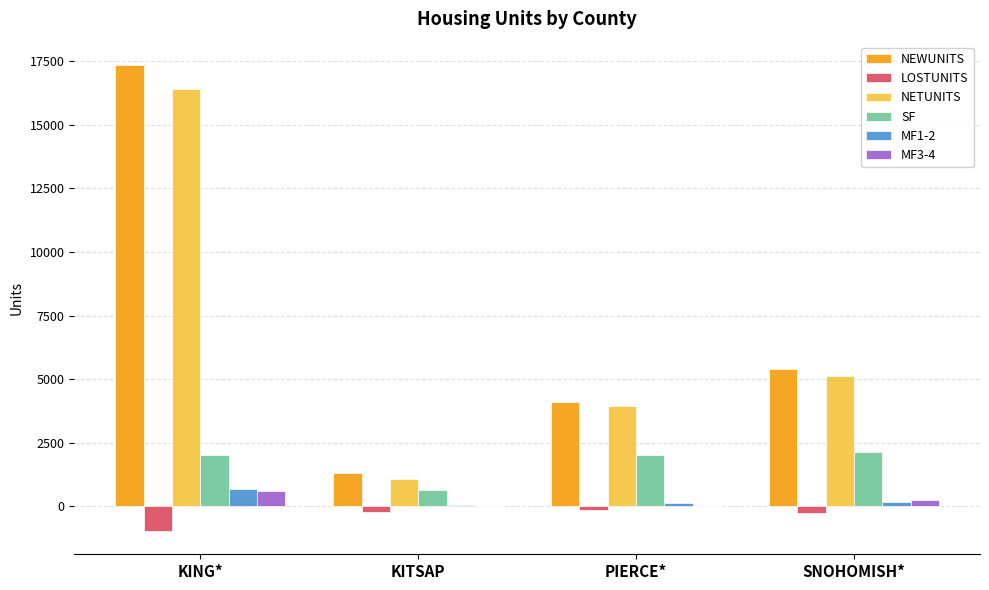

What is the approximate value of NEWUNITS at SNOHOMISH*?

5387